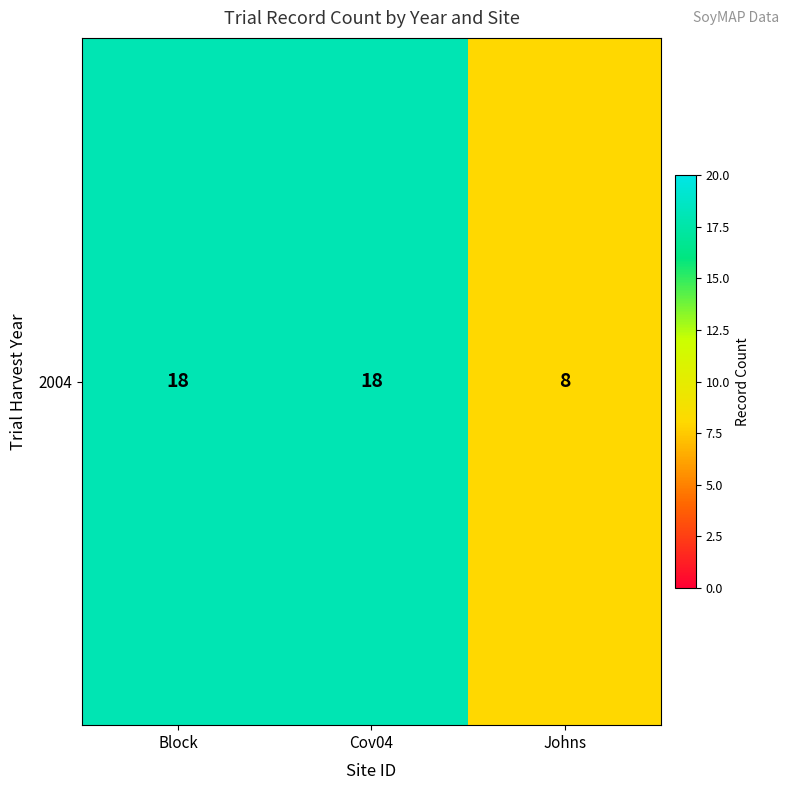

Rank the categories by value from lowest to highest.

Johns, Block, Cov04